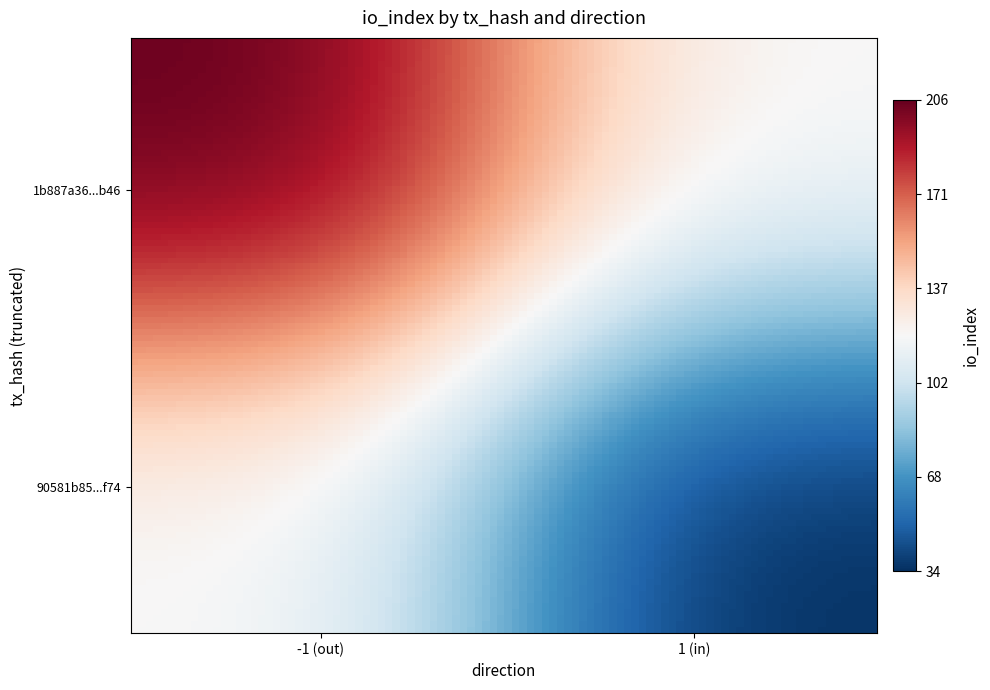

Which series has the largest total across all categories?

1b887a36ccc364180c1a99db03168b5a0782b46